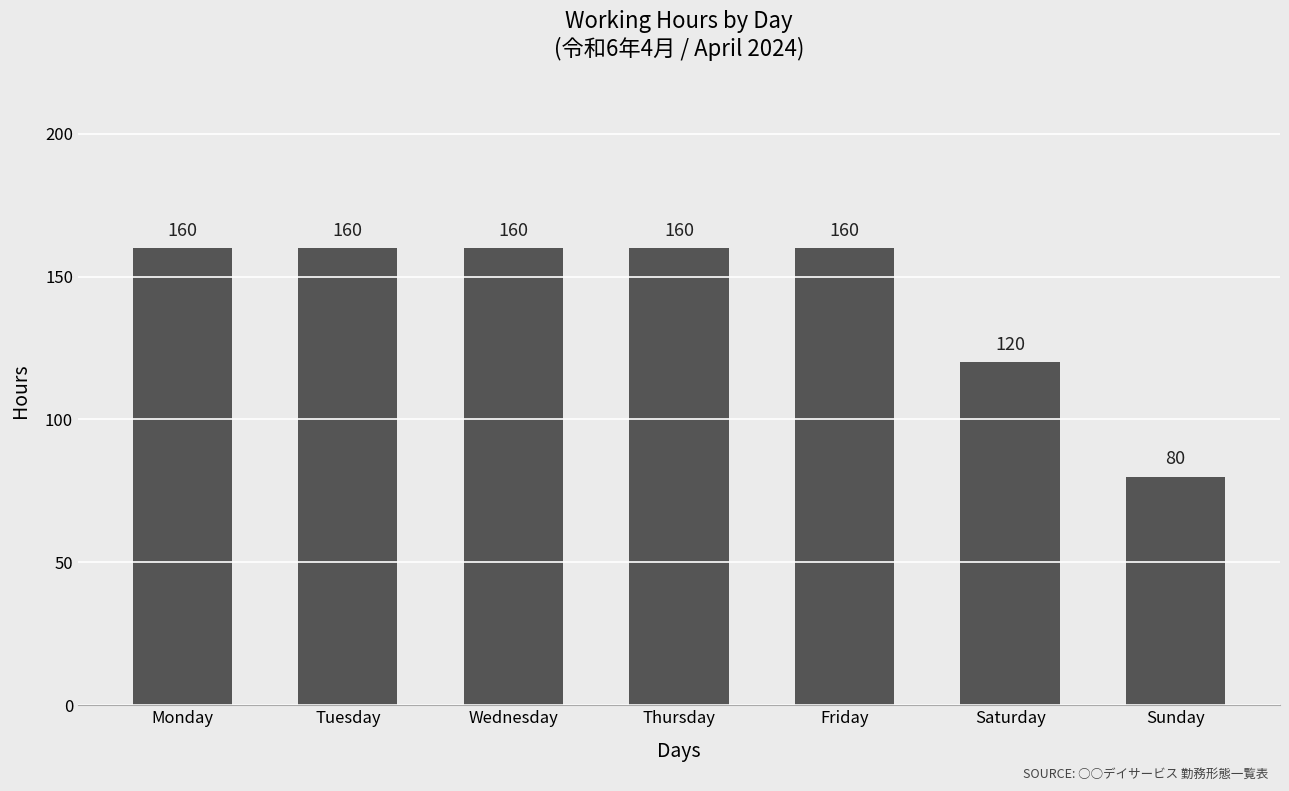

How many bars are there in total?

7